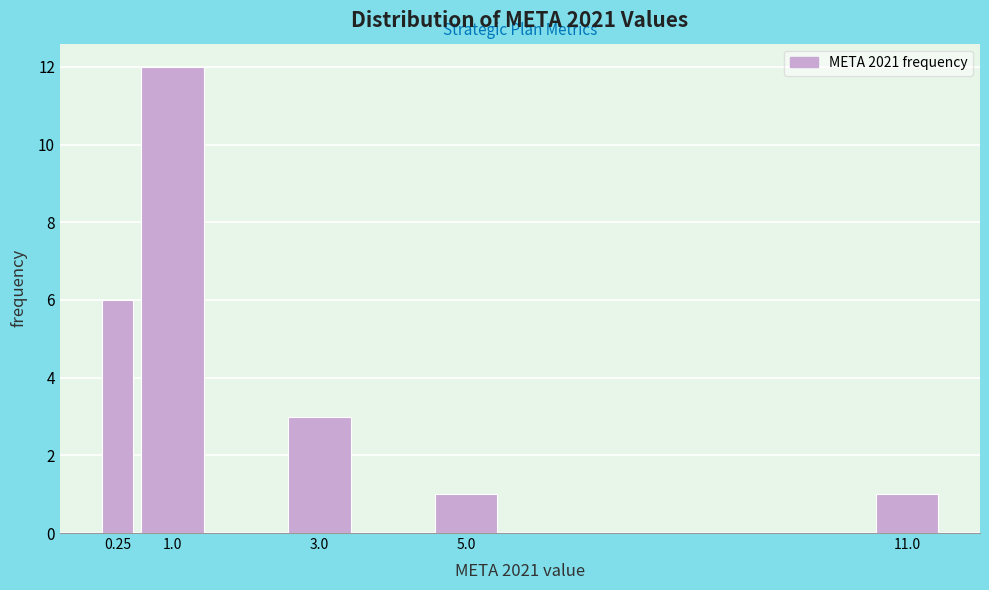

Reading left to right, transcribe all the data shown in this chart.

0.25=6	1.0=12	3.0=3	5.0=1	11.0=1